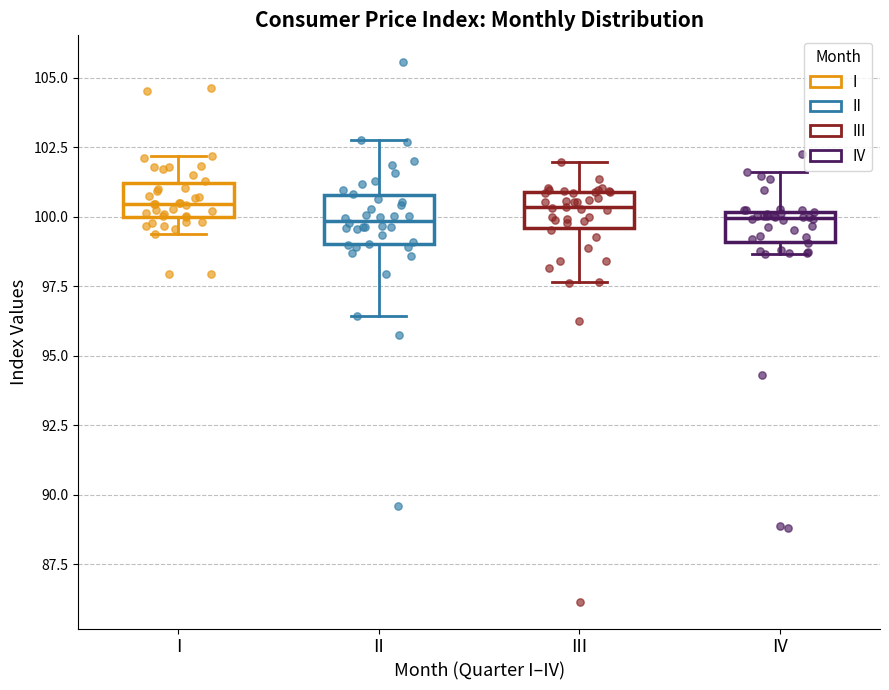

Reading left to right, transcribe this box plot: for each box, give where its median line is, the range the box spans, and where its two whiskers end, as read against the y-axis. The values are not printed on the chart, so give them approximately, as read against the axis.

I: median 100.5, box 100.0 to 101.0, whiskers 99.5 to 102.0
II: median 100.0, box 99.0 to 101.0, whiskers 96.5 to 103.0
III: median 100.5, box 99.5 to 101.0, whiskers 97.5 to 102.0
IV: median 100.0 (just below the box's upper edge), box 99.0 to 100.0, whiskers 98.5 to 101.5